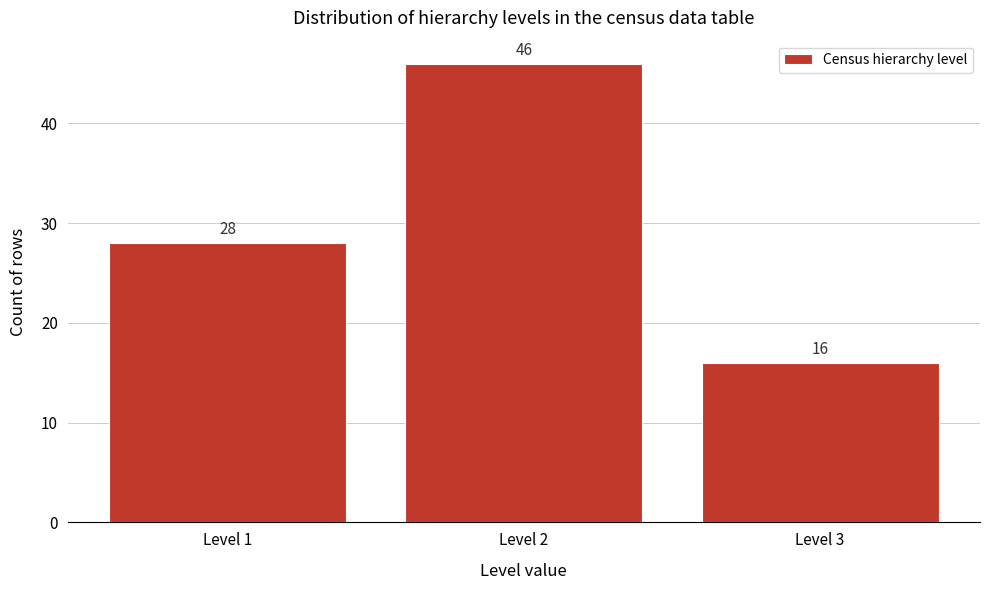

Reading left to right, extract all data points from this chart.

Level 1=28	Level 2=46	Level 3=16